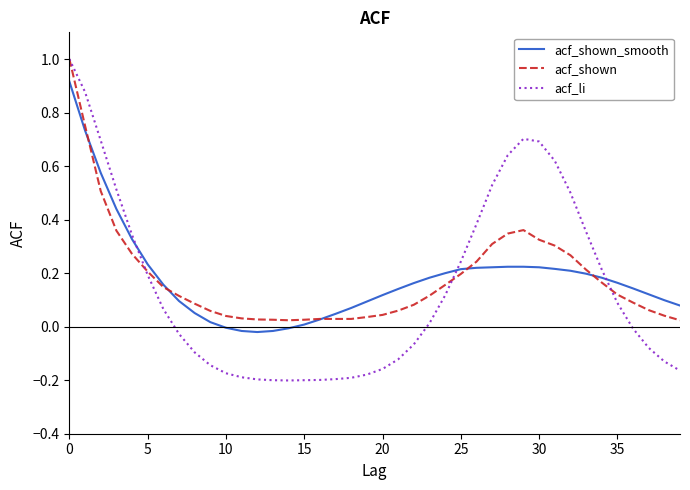

Is this an area chart (filled region under the line)?

No